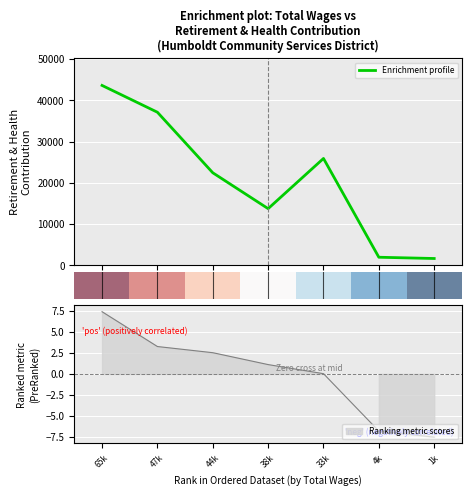

What is the minimum value for Enrichment profile?

1678